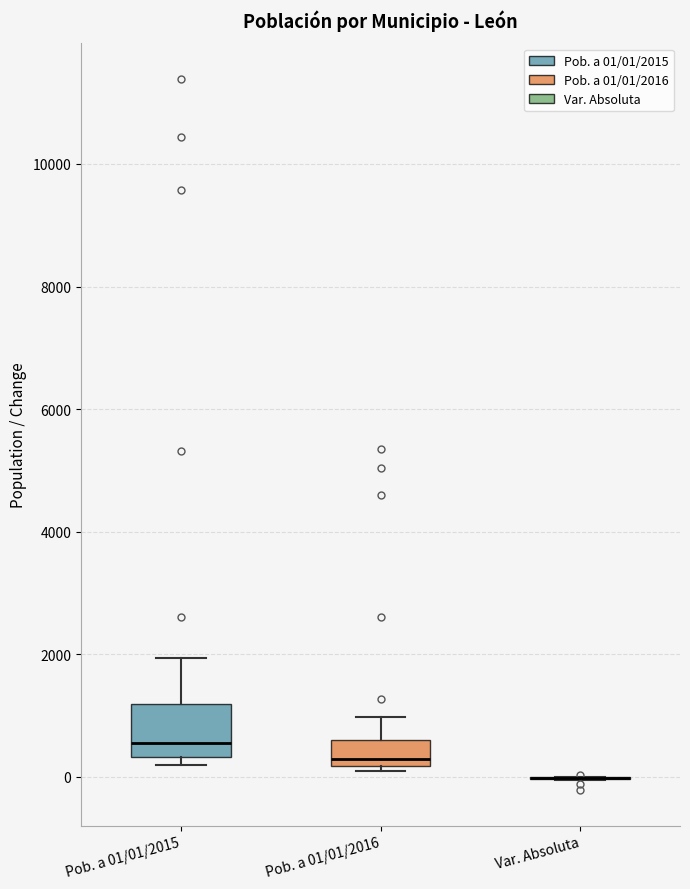

Reading left to right, read every box against the y-axis: the position of its median line, the range the box covers, and the ends of its whiskers. The values are not printed on the chart, so give them approximately, as read against the axis.

Pob. a 01/01/2015: median 600, box 400 to 1200, whiskers 200 to 2000
Pob. a 01/01/2016: median 200 (just above the box's lower edge), box 200 to 600, whiskers 200 (just below the box's lower edge) to 1000
Var. Absoluta: box collapsed to a line at 0, whiskers 0 to 0